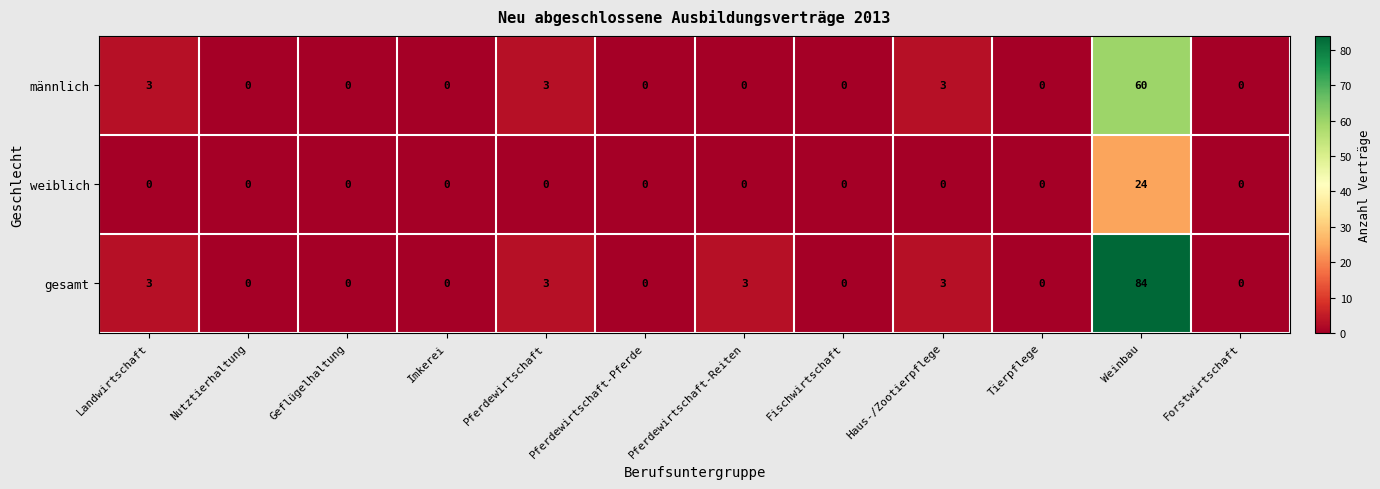

Which series changed the most between Pferdewirtschaft-Pferde and Pferdewirtschaft-Reiten?

gesamt